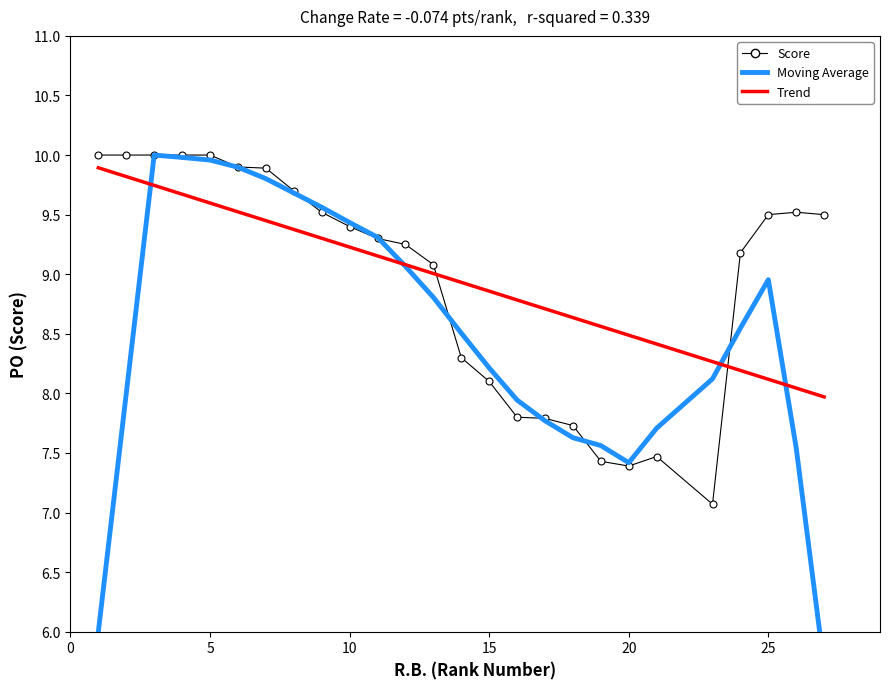

Rank the series at 10 from highest to lowest value.

Score, Moving Average, Trend